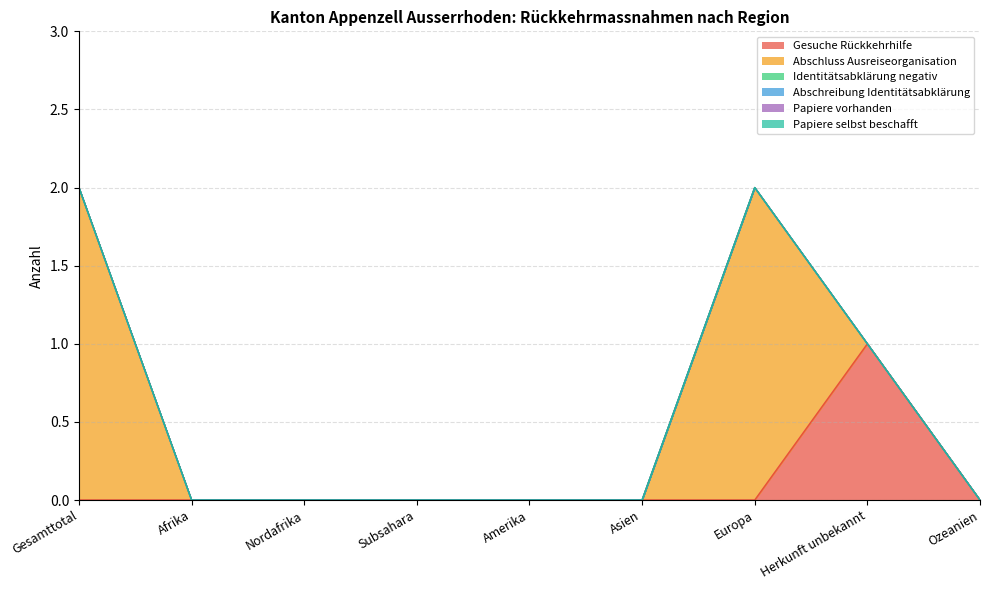

What is the maximum value shown in the chart?

2